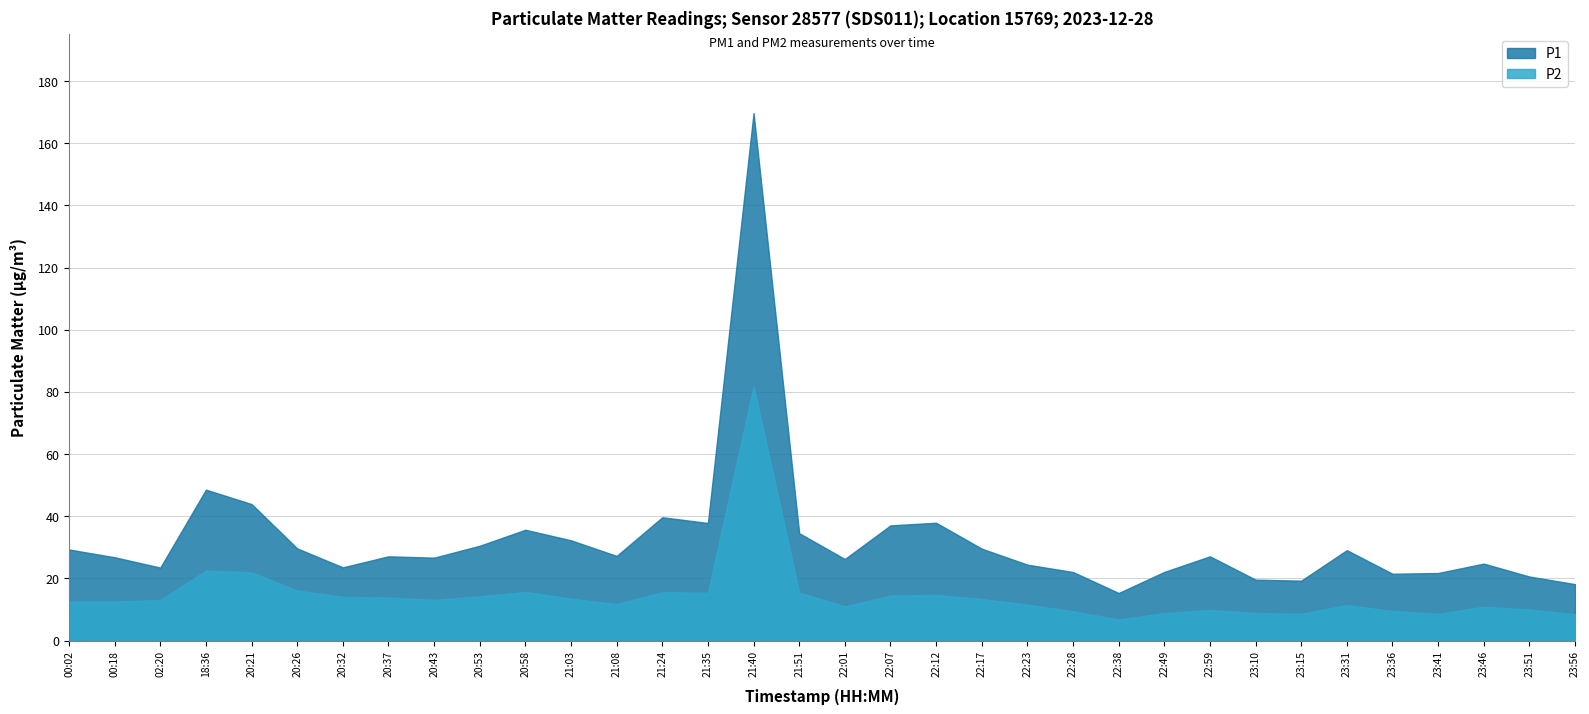

What is the value of the P1 point at the 14th from the left?

39.7